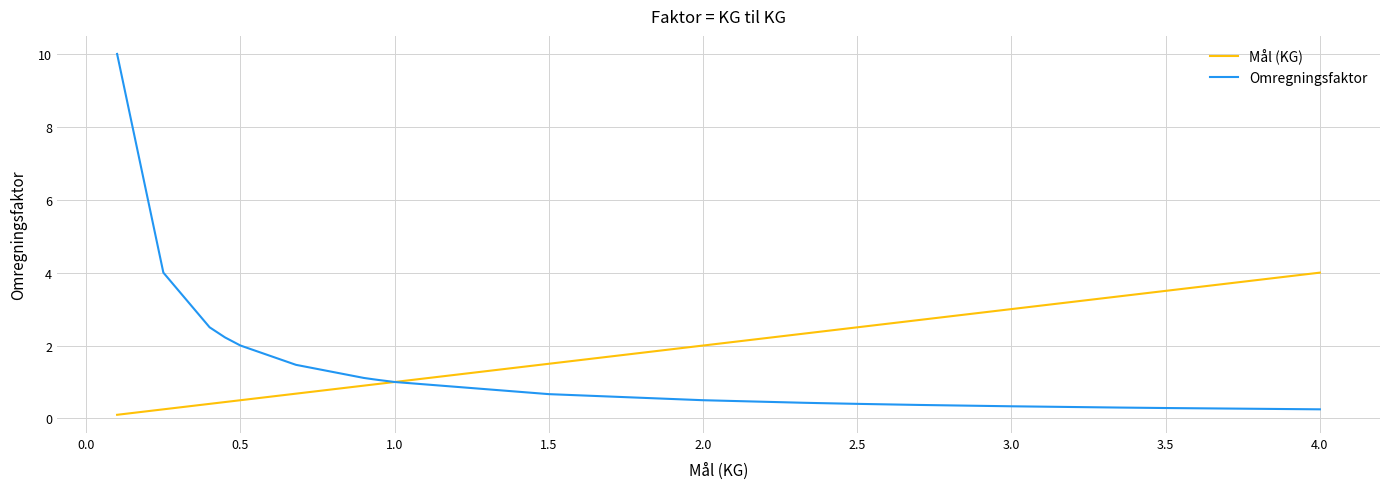

Which series has the widest spread of values?

Omregningsfaktor